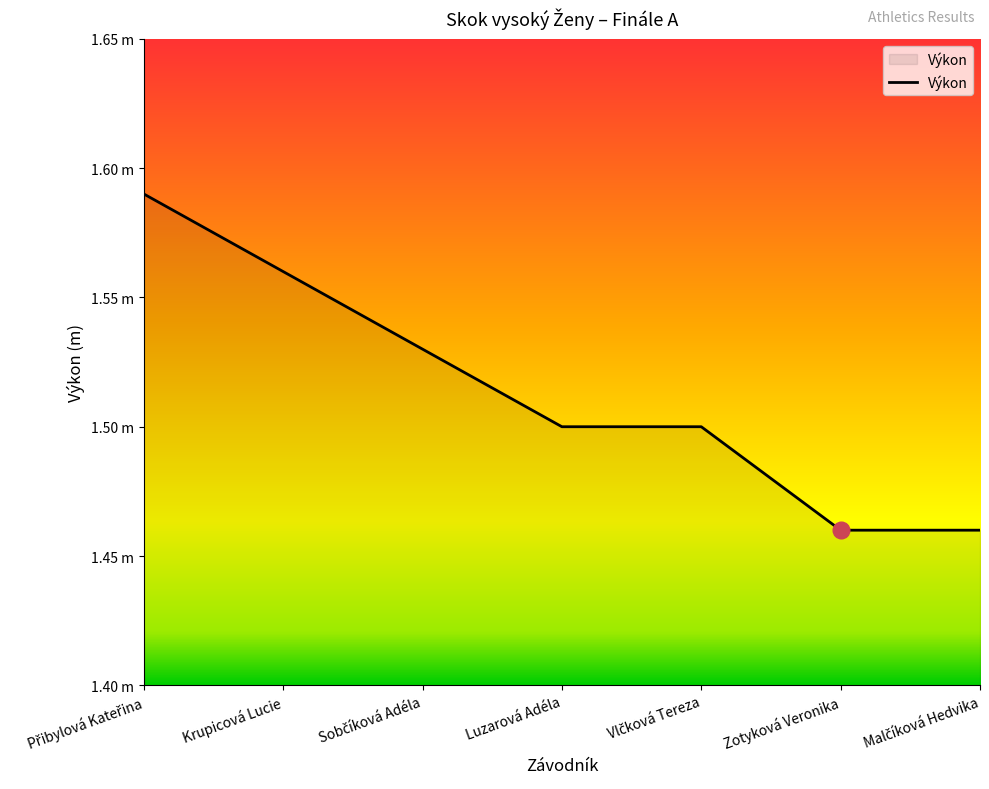

Rank the categories by value from highest to lowest.

Přibylová Kateřina, Krupicová Lucie, Sobčíková Adéla, Luzarová Adéla, Vlčková Tereza, Zotyková Veronika, Malčíková Hedvika